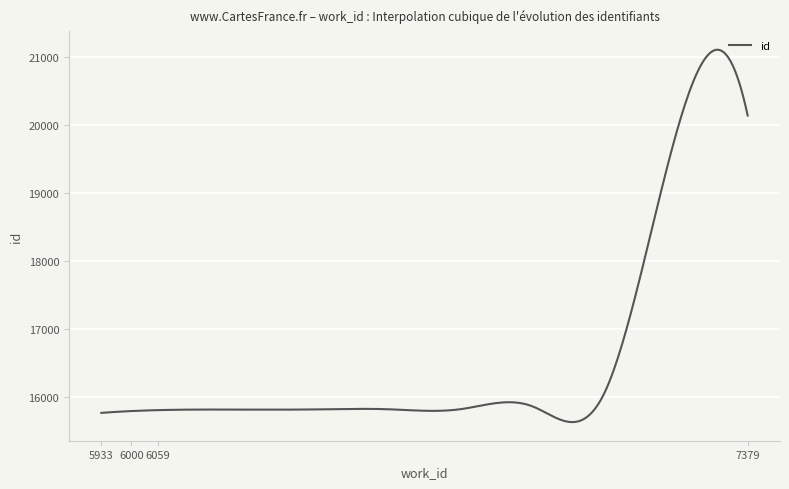

What is the minimum value shown in the chart?

15637.7